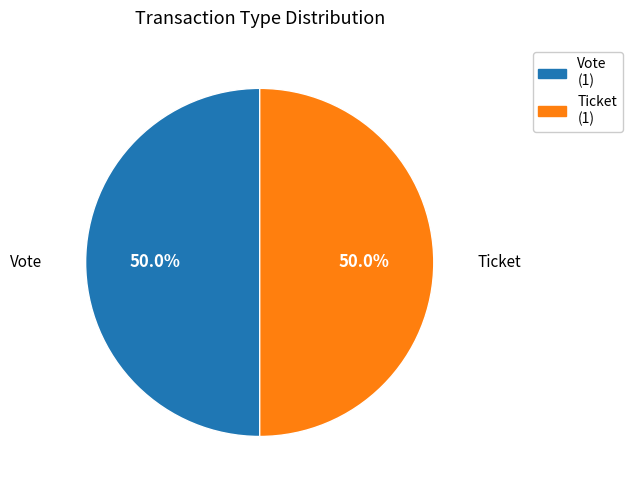

What portion of the pie excludes Ticket (1)?

50.0%